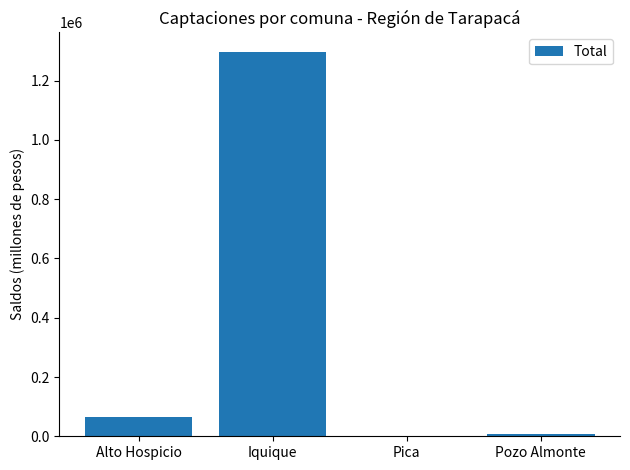

What is the sum of the values at Pica and Alto Hospicio?

68146.0